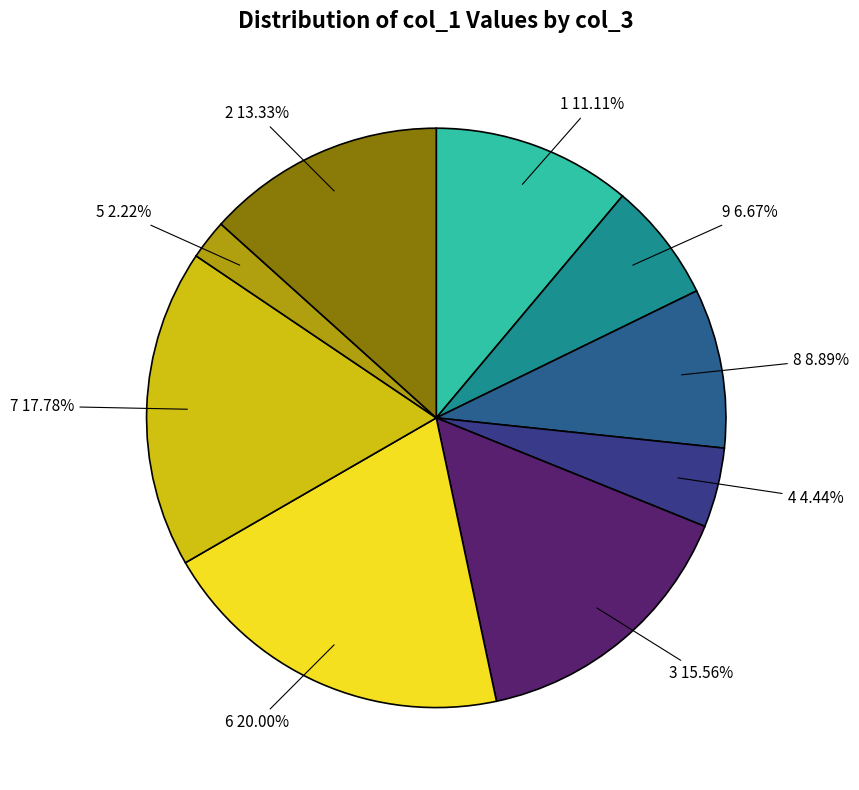

Is there any slice that represents more than half of the pie?

No